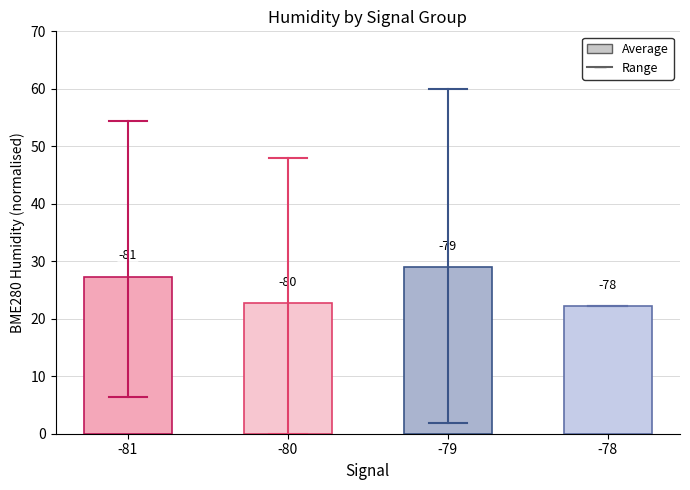

How many bars are there in total?

4